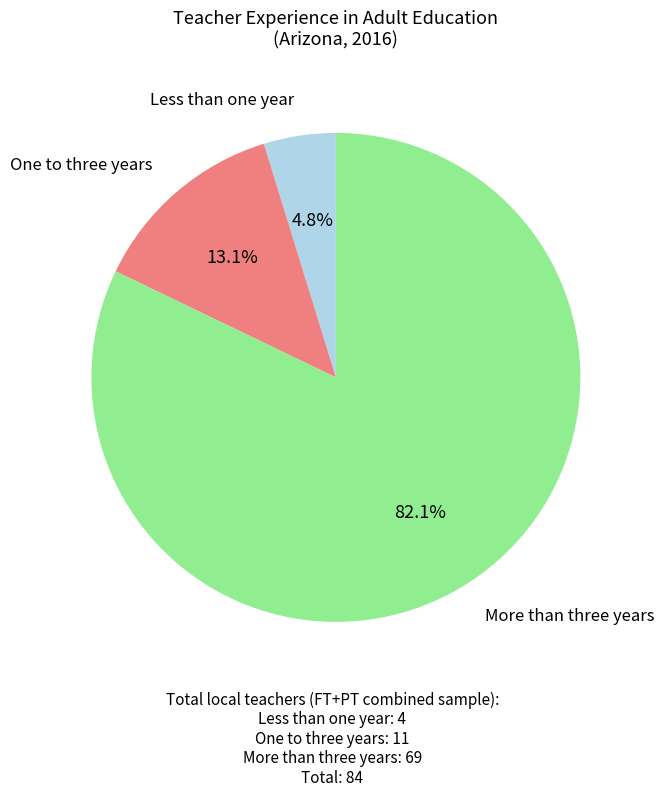

Does any single category account for the majority?

Yes